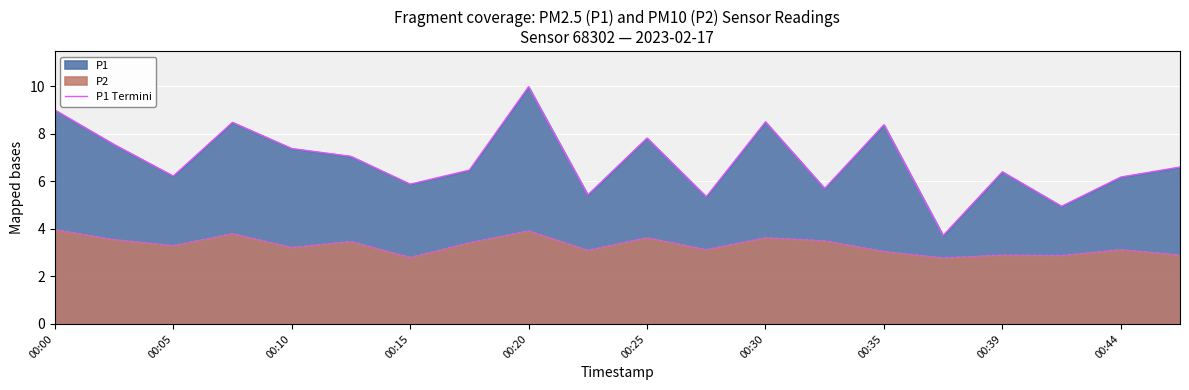

What is the value of the 11th point from the left?

7.8